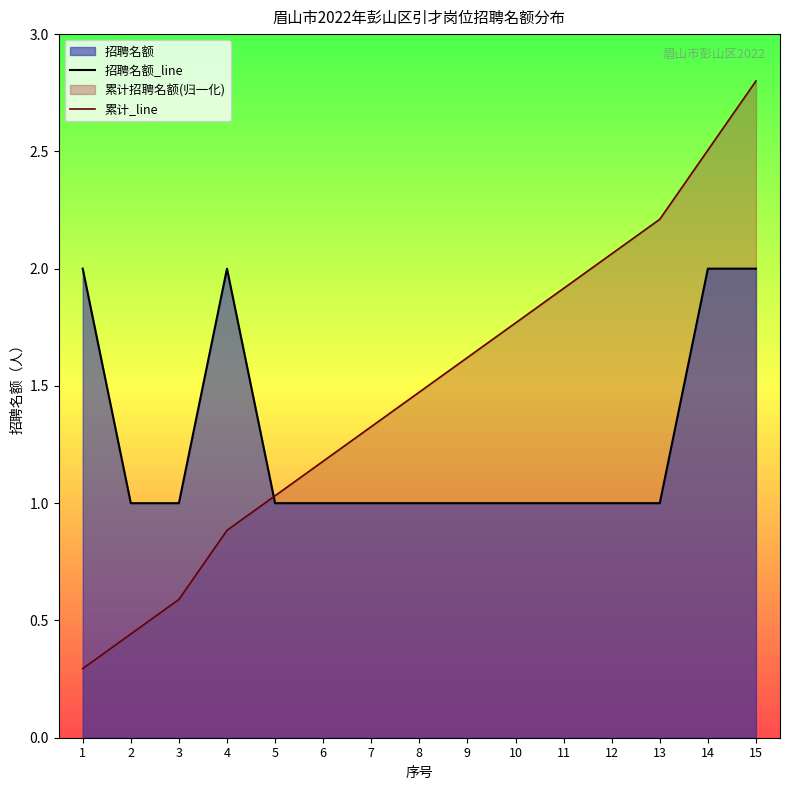

Reading left to right, transcribe all the data shown in this chart.

招聘名额_line: 1=2.0	2=1.0	3=1.0	4=2.0	5=1.0	6=1.0	7=1.0	8=1.0	9=1.0	10=1.0	11=1.0	12=1.0	13=1.0	14=2.0	15=2.0
累计_line: 1=0.3	2=0.4	3=0.6	4=0.9	5=1.0	6=1.2	7=1.3	8=1.5	9=1.6	10=1.8	11=1.9	12=2.1	13=2.2	14=2.5	15=2.8